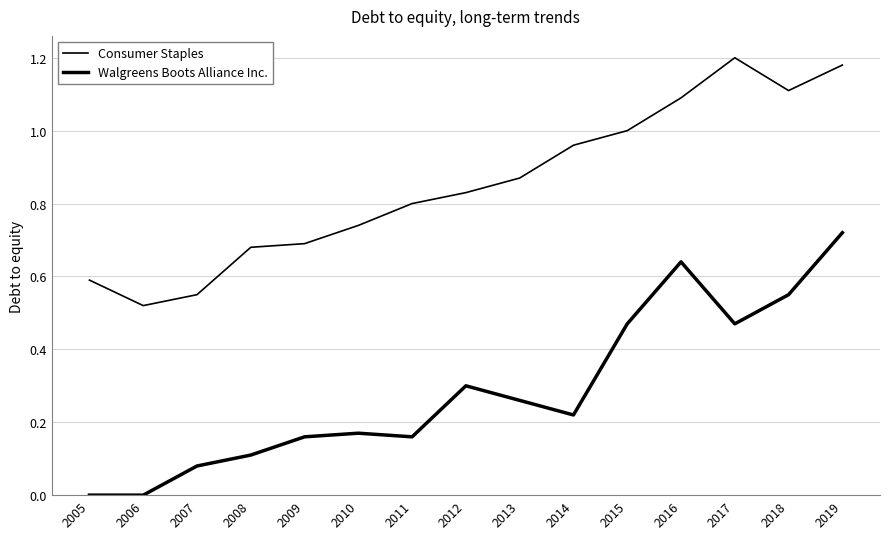

At which label is Walgreens Boots Alliance Inc. closest to 0?

2005